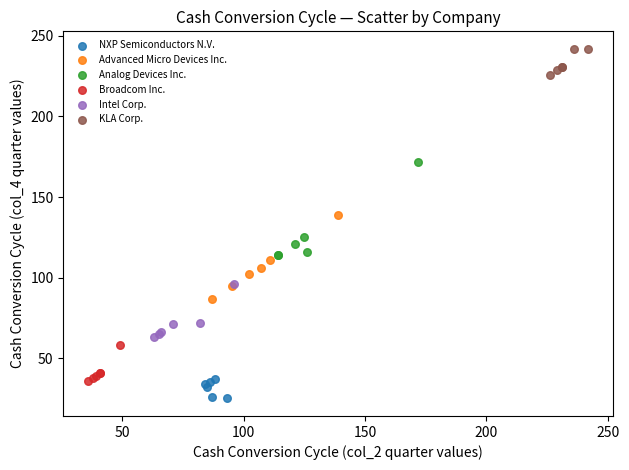

Which series contains the highest Y value?

KLA Corp.